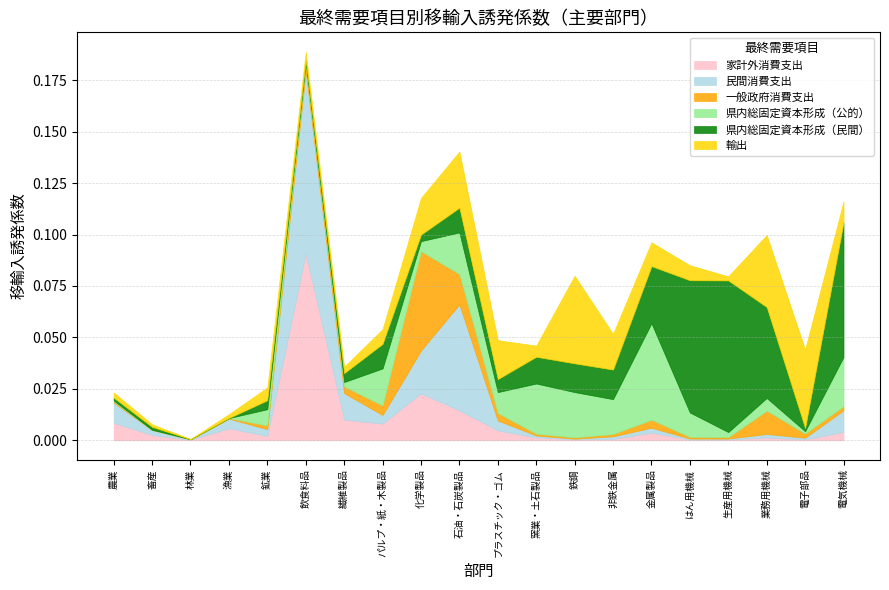

What is the total value across all series at 生産用機械?

0.1